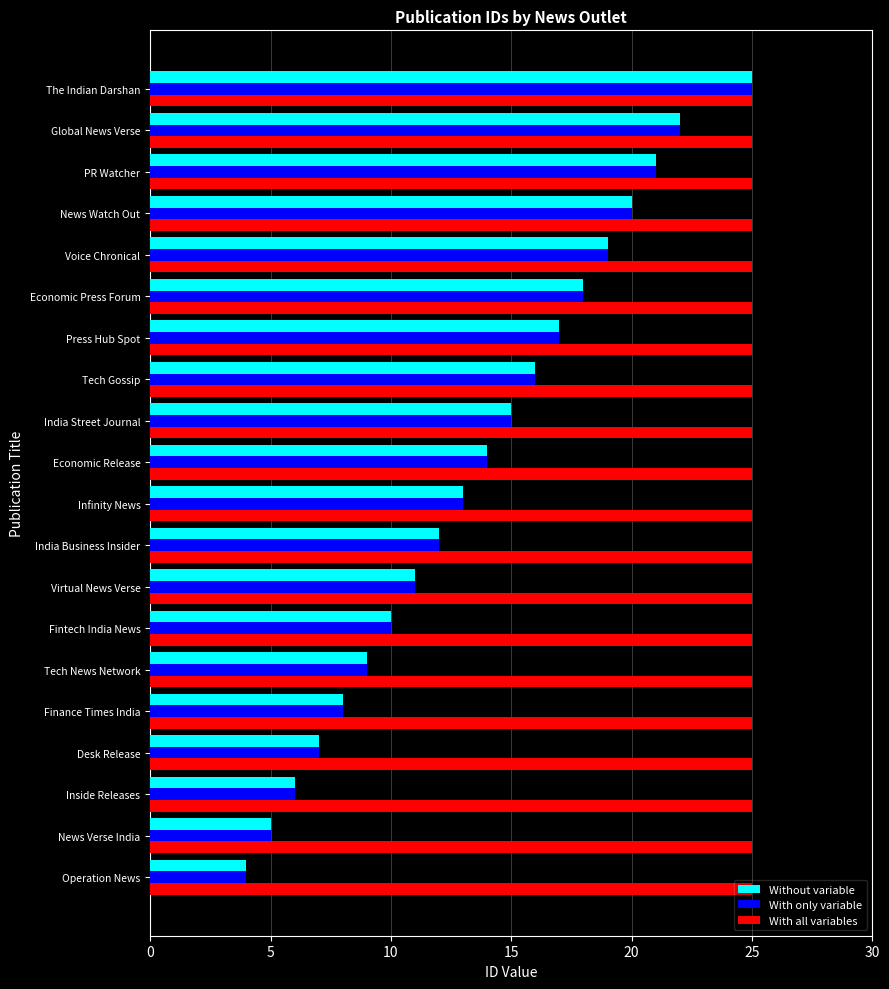

What is the difference between the highest and lowest values at PR Watcher?

4